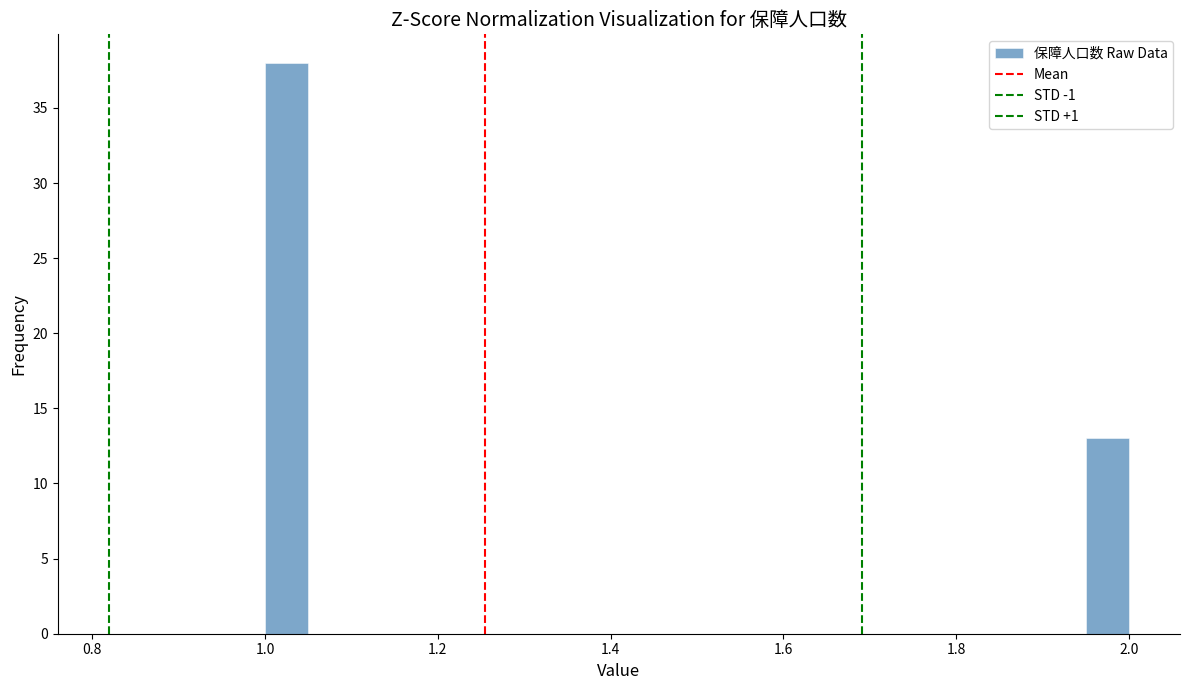

Read against the x-axis, roughly where is the centre of the tallest bar?

1.02